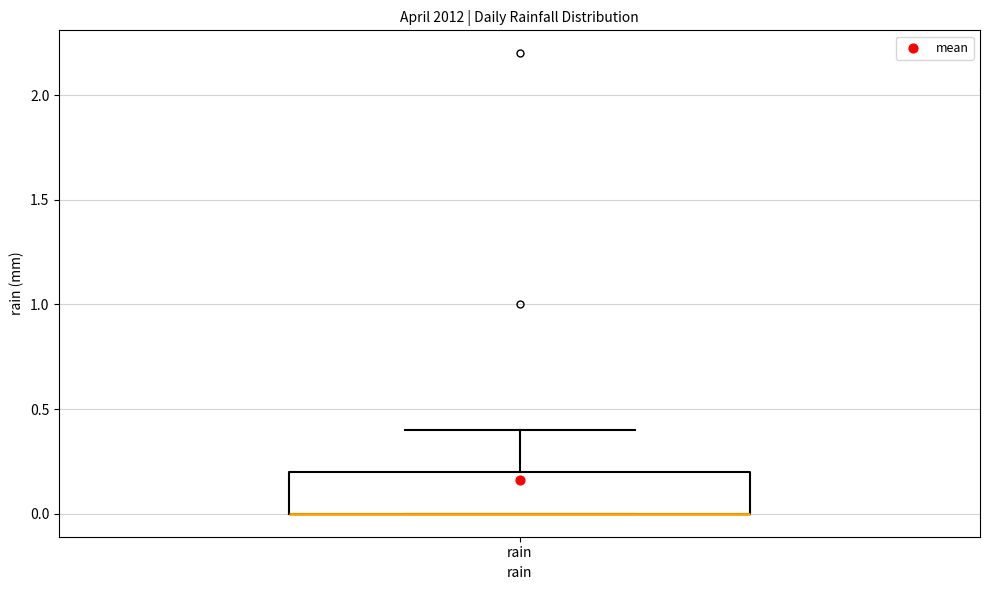

Read this box plot against the y-axis: the position of the median line, the range covered by the box, and the ends of both whiskers. The values are not printed on the chart, so give them approximately, as read against the axis.

median 0.0 (drawn on the box's lower edge), box 0.0 to 0.2, whiskers 0.0 to 0.4